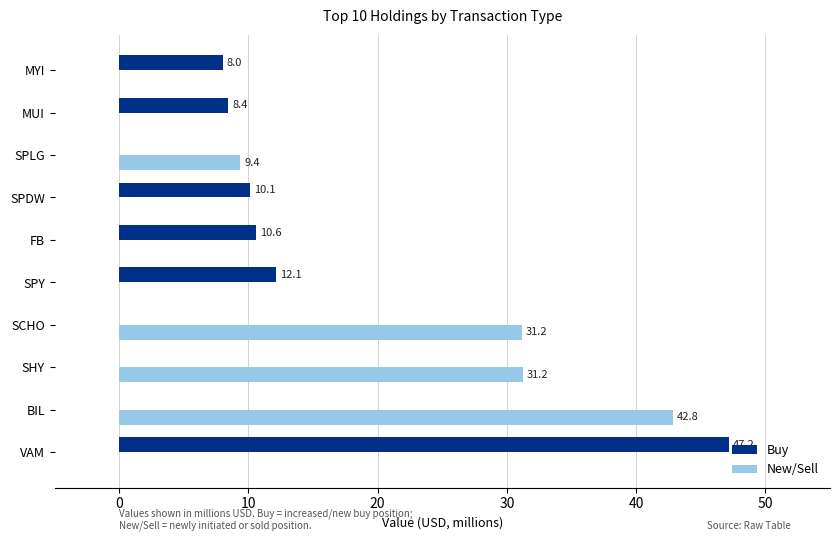

At which category is the sum across all series the highest?

VAM